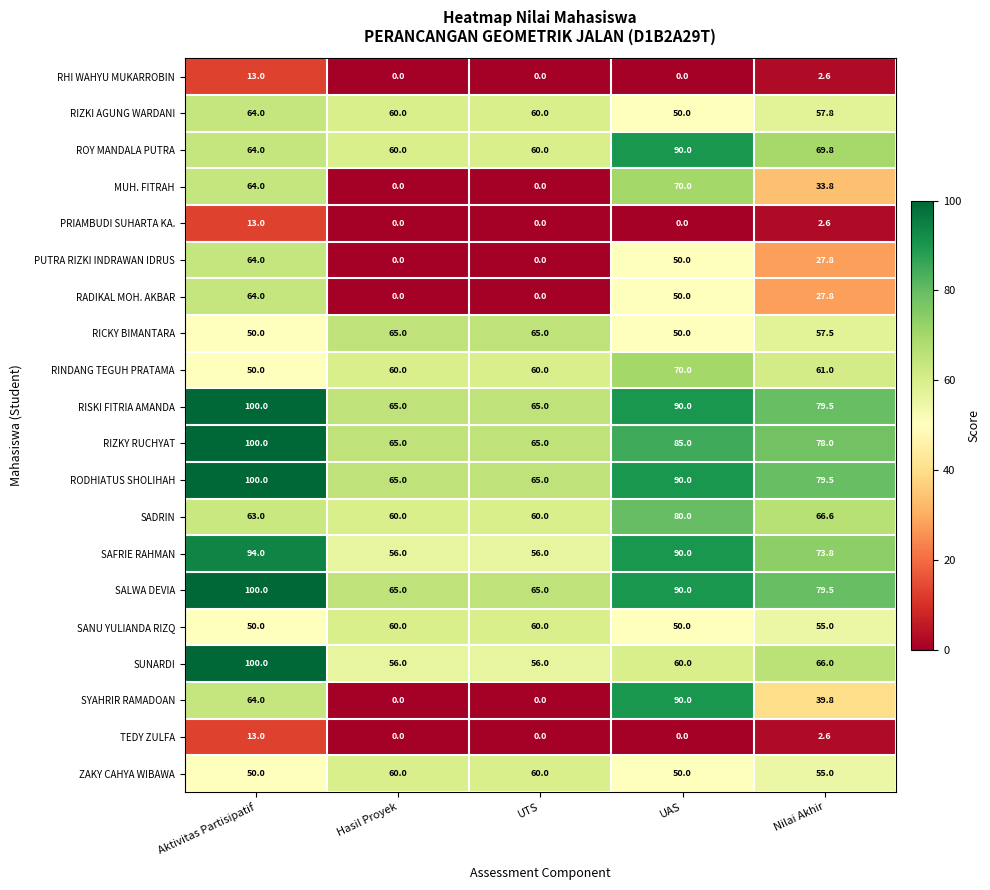

What is the difference between the RADIKAL MOH. AKBAR values at Nilai Akhir and Hasil Proyek?

27.8